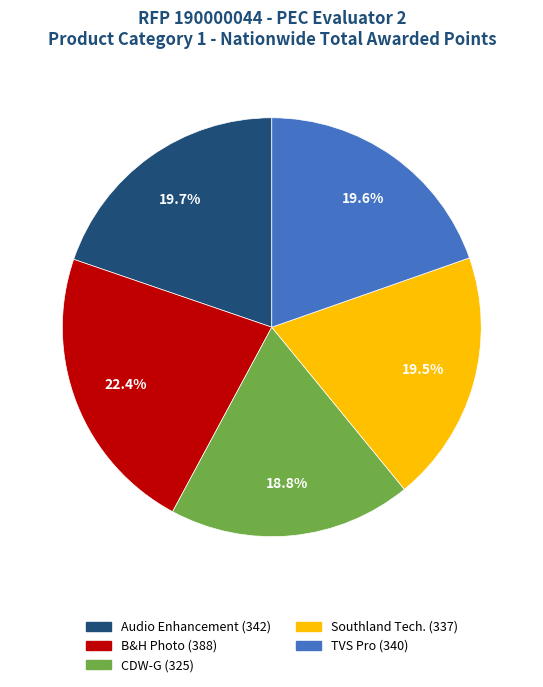

Between B&H Photo and TVS Pro, which is larger?

B&H Photo